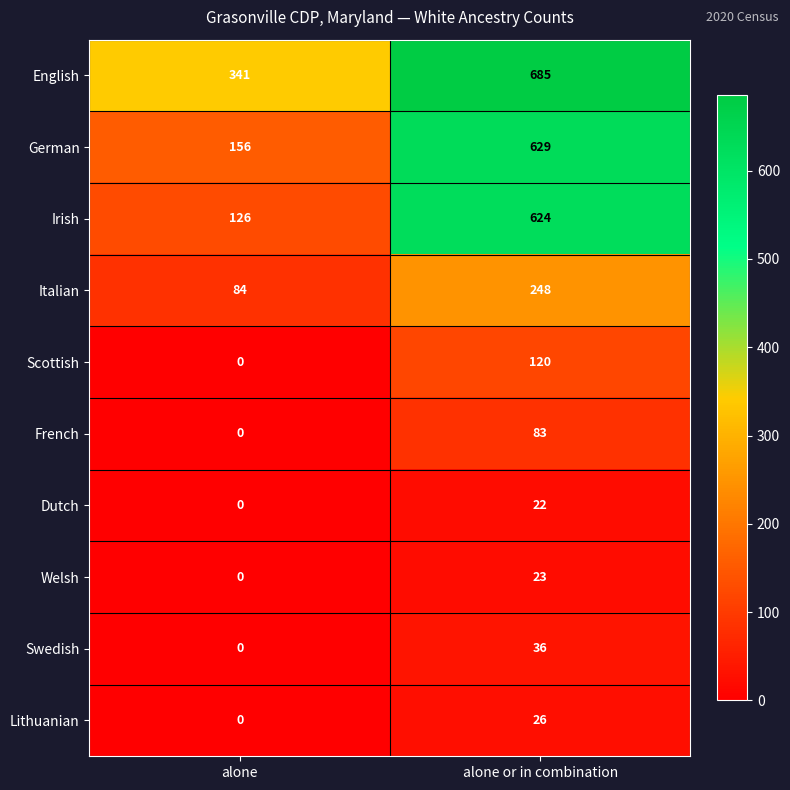

True or false: Dutch has a value of 0 at alone.

True